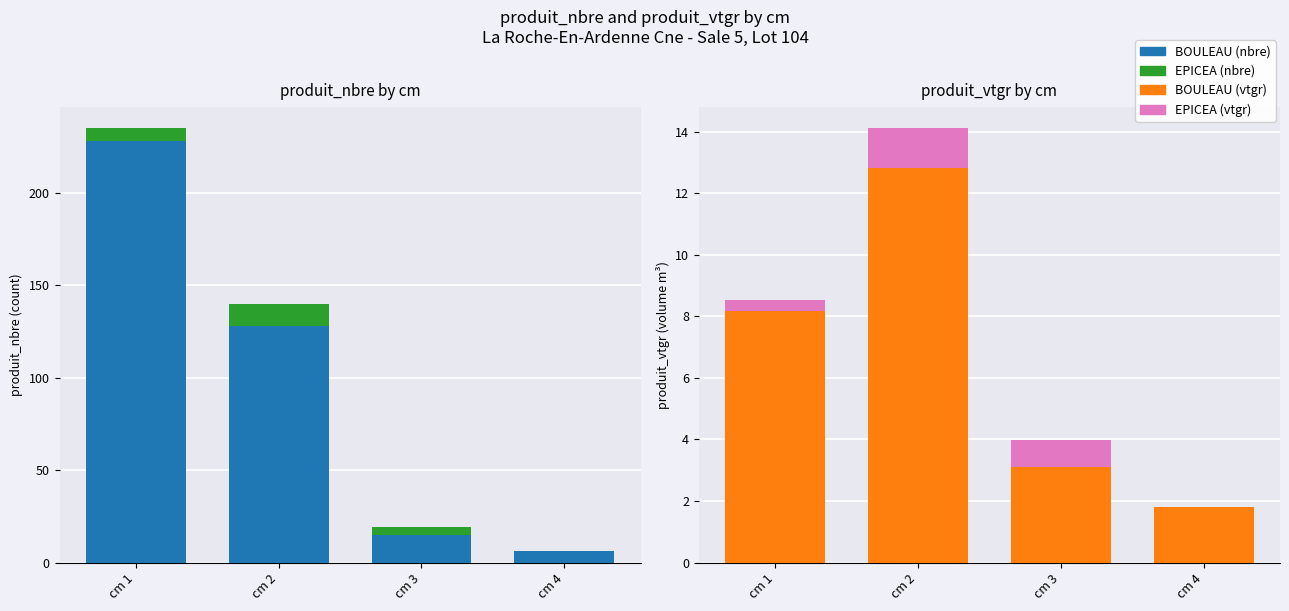

Is the value of EPICEA (produit_vtgr) at cm 3 greater than the value of EPICEA (produit_nbre) at cm 4?

Yes